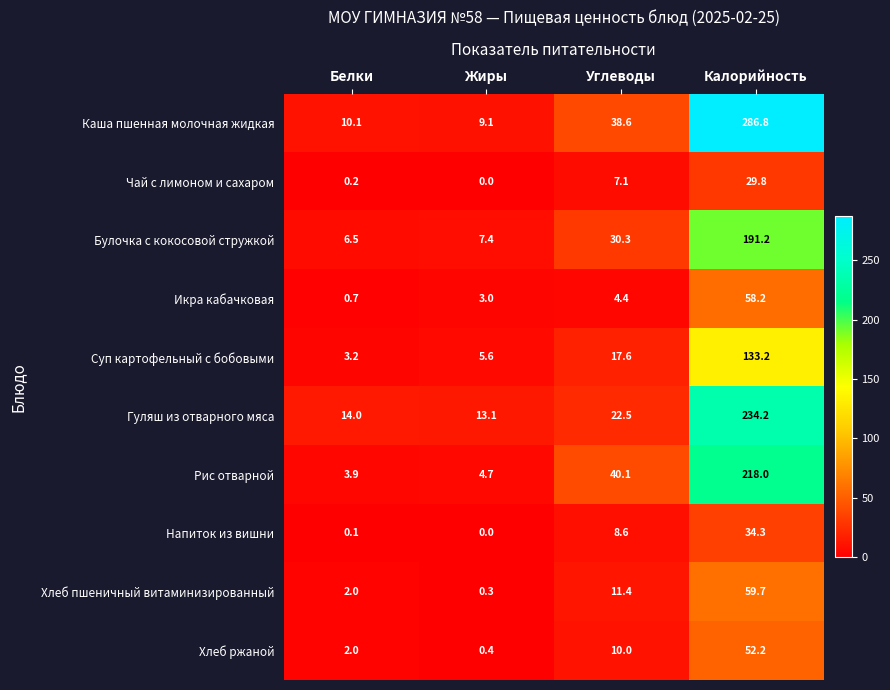

Which series has the largest total across all categories?

Каша пшенная молочная жидкая